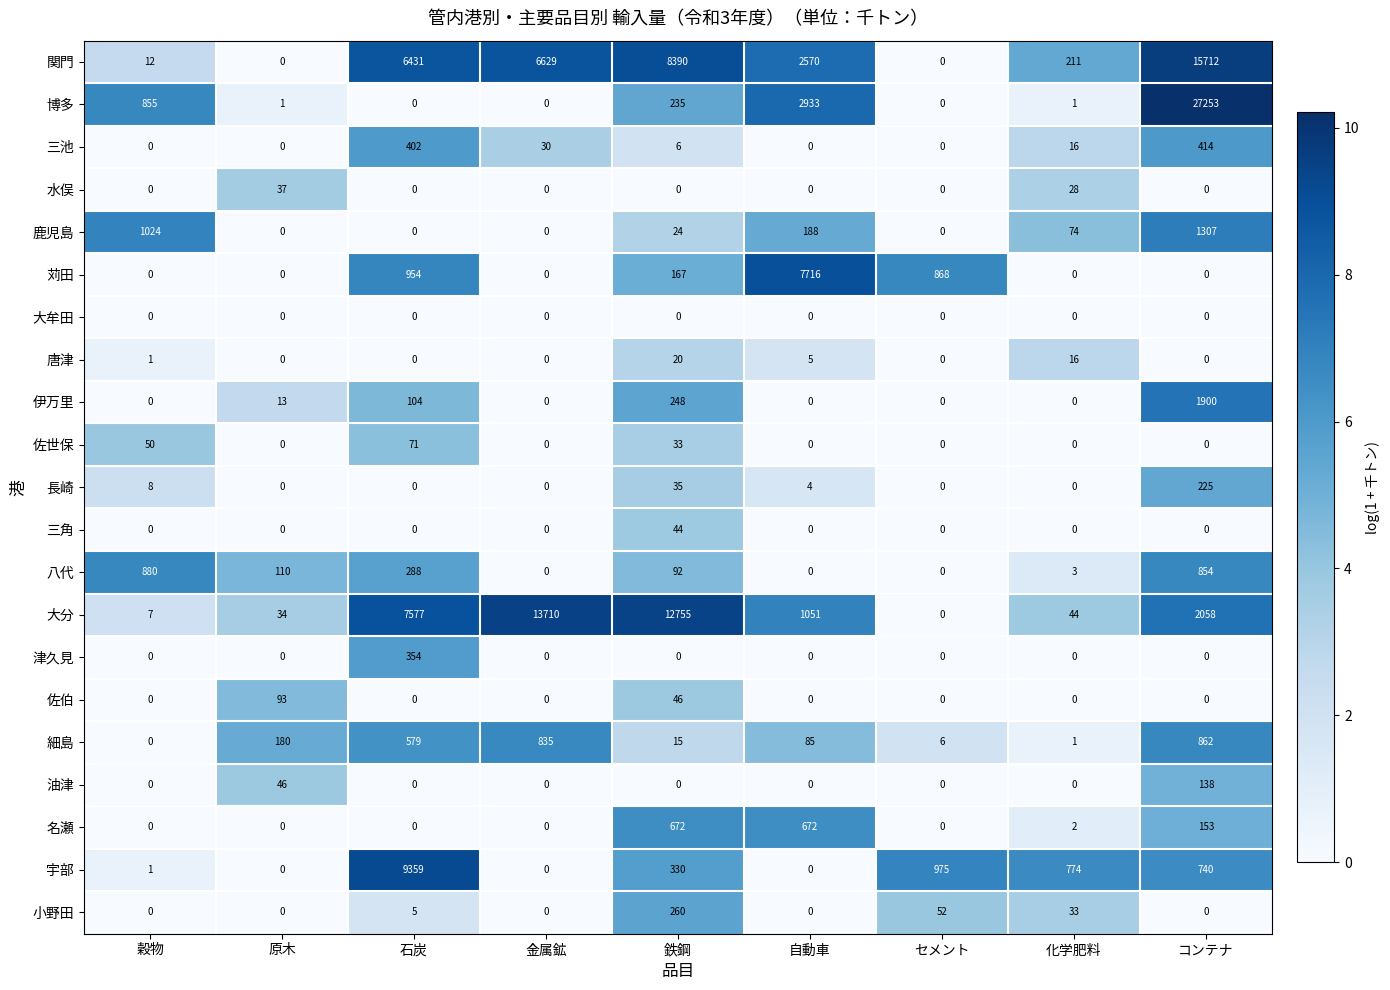

What is the difference between the maximum and minimum values in the 苅田 series?

7716